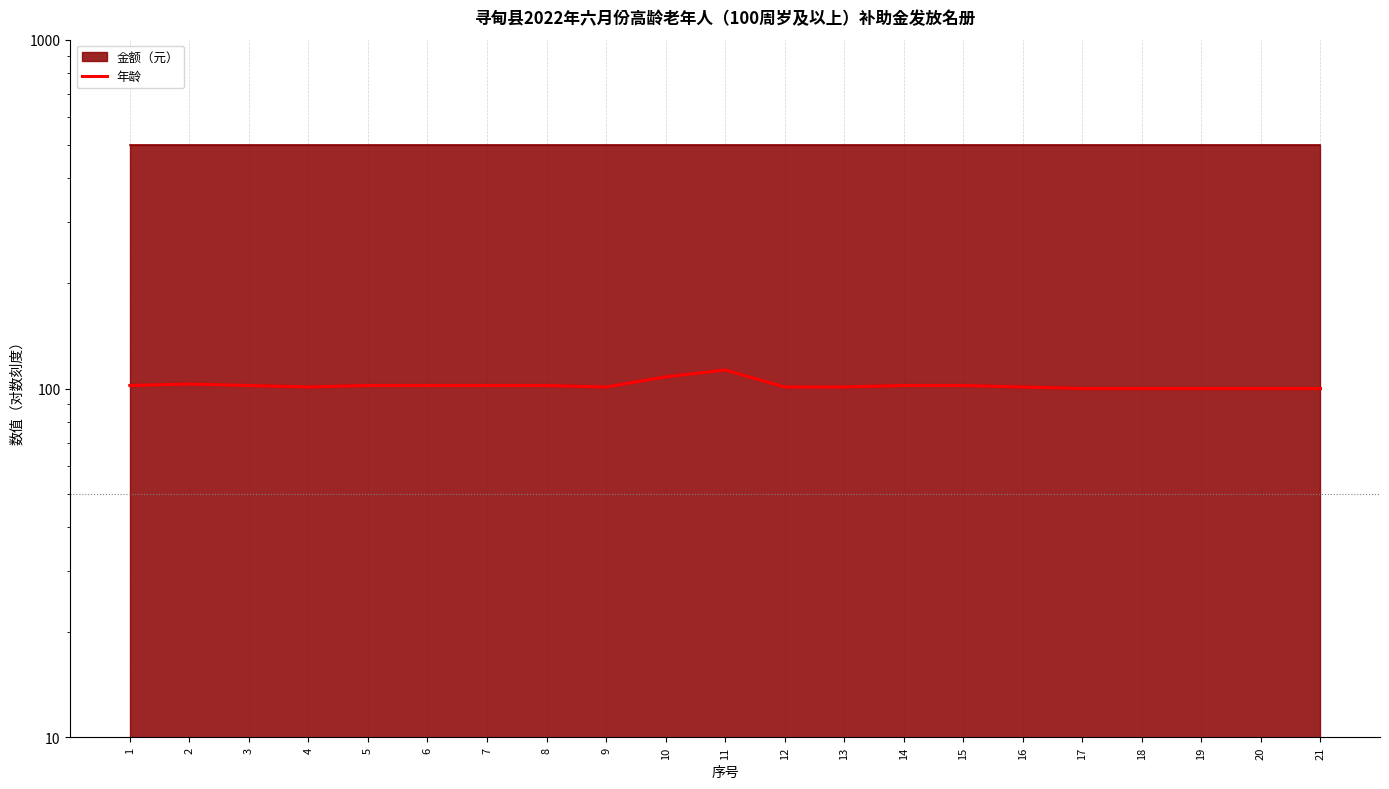

List the labels in order of value, largest first.

11, 10, 2, 1, 3, 5, 6, 7, 8, 14, 15, 4, 9, 12, 13, 16, 17, 18, 19, 20, 21